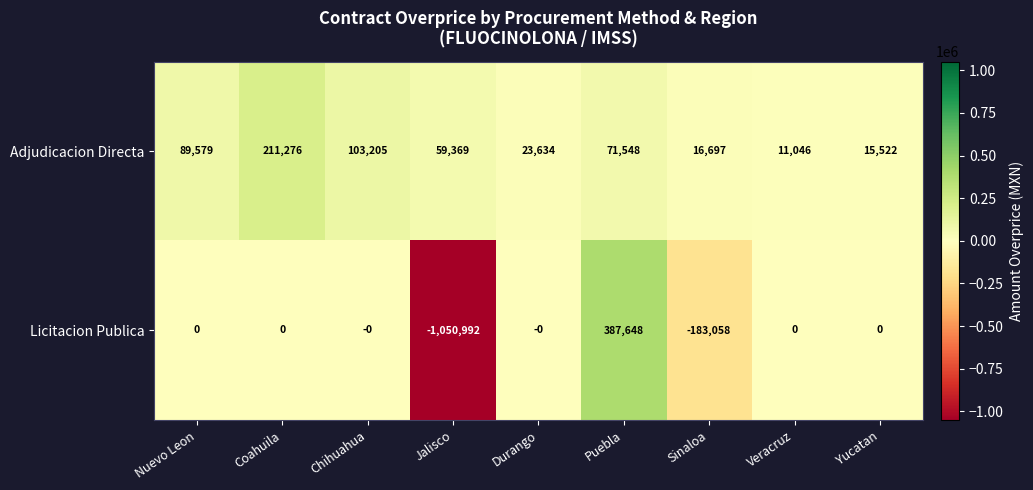

How many categories are shown in the chart?

9